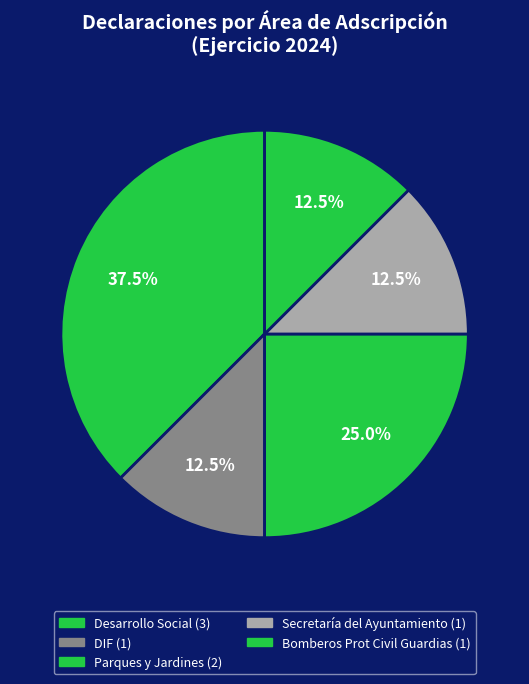

Count the number of slices in the pie.

5